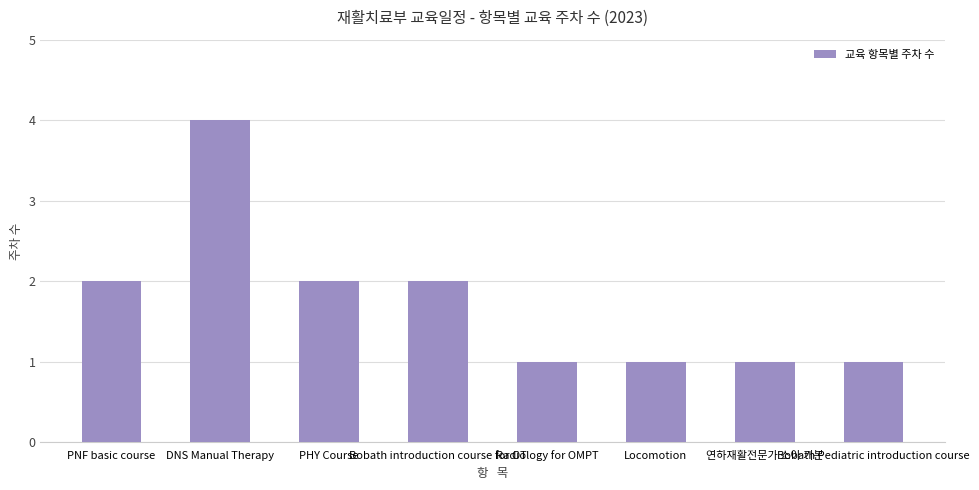

Is it true that the value at PNF basic course is 2?

True